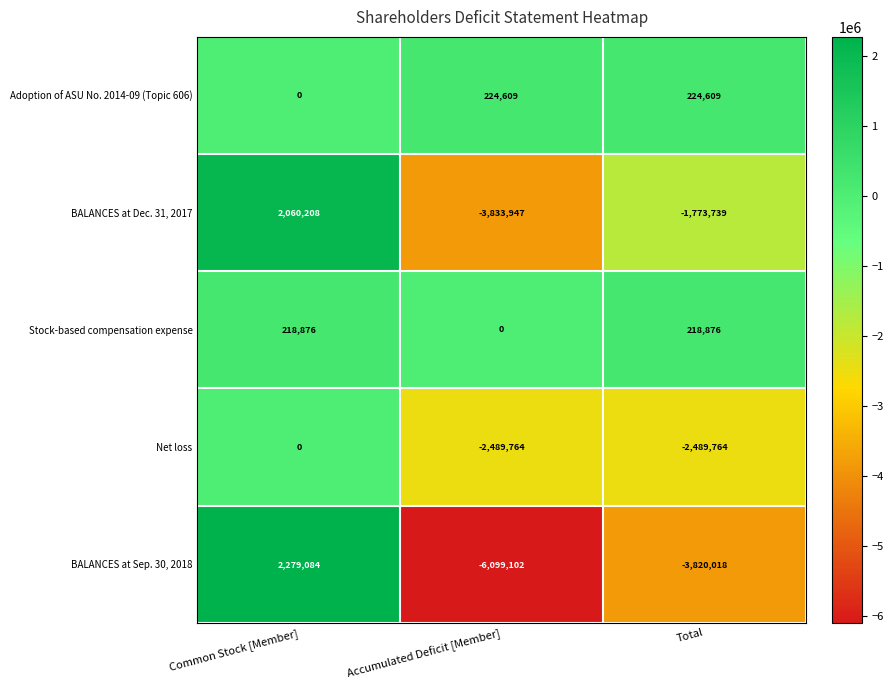

Rank the series by their maximum value, from highest to lowest.

BALANCES at Sep. 30, 2018, BALANCES at Dec. 31, 2017, Adoption of ASU No. 2014-09 (Topic 606), Stock-based compensation expense, Net loss